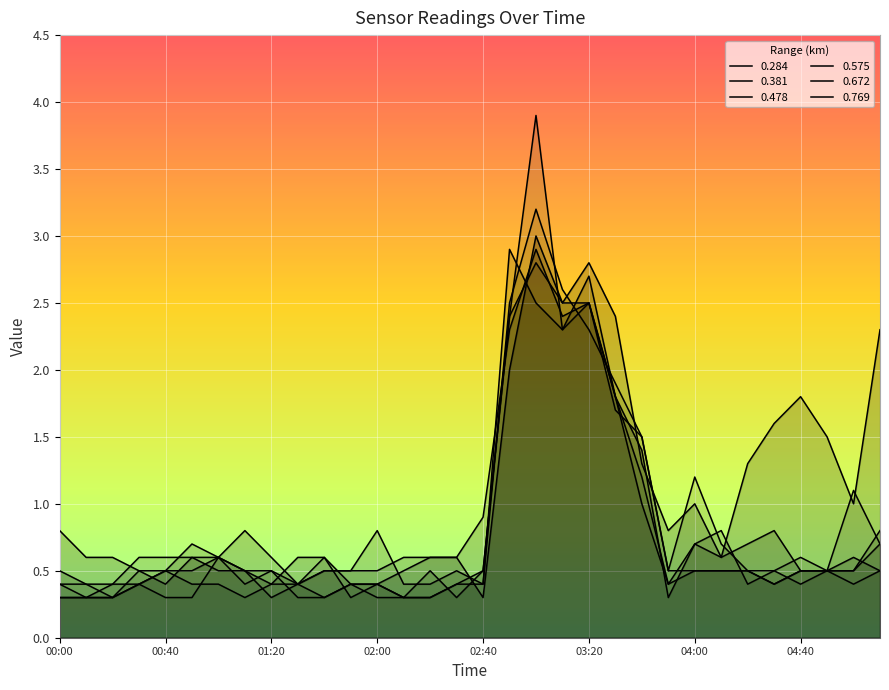

Which label corresponds to the largest value in the chart?

03:00